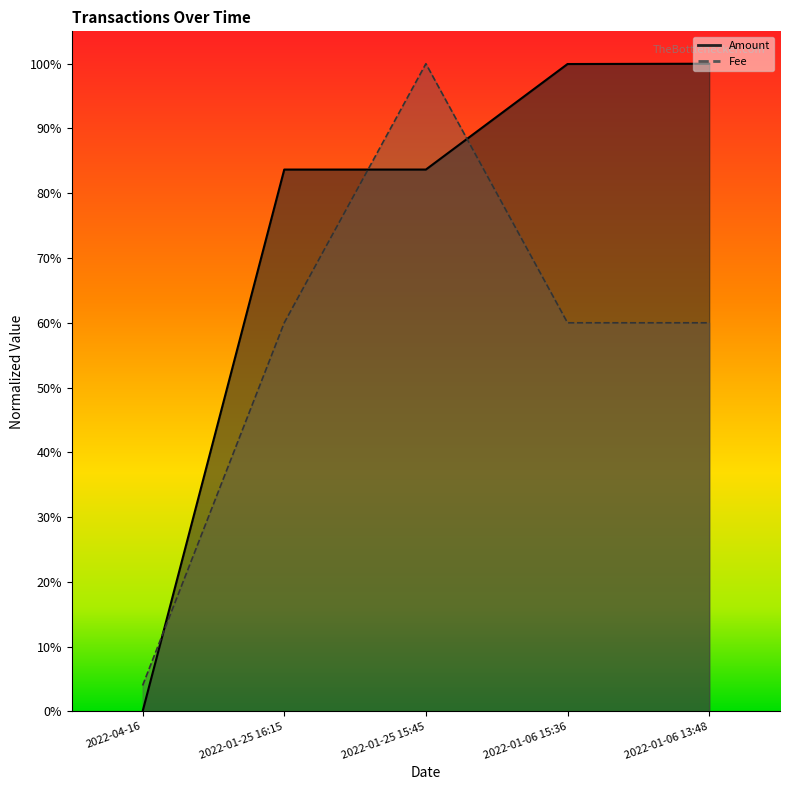

Where do Fee and Amount first cross each other?

2022-04-16 and 2022-01-25 16:15